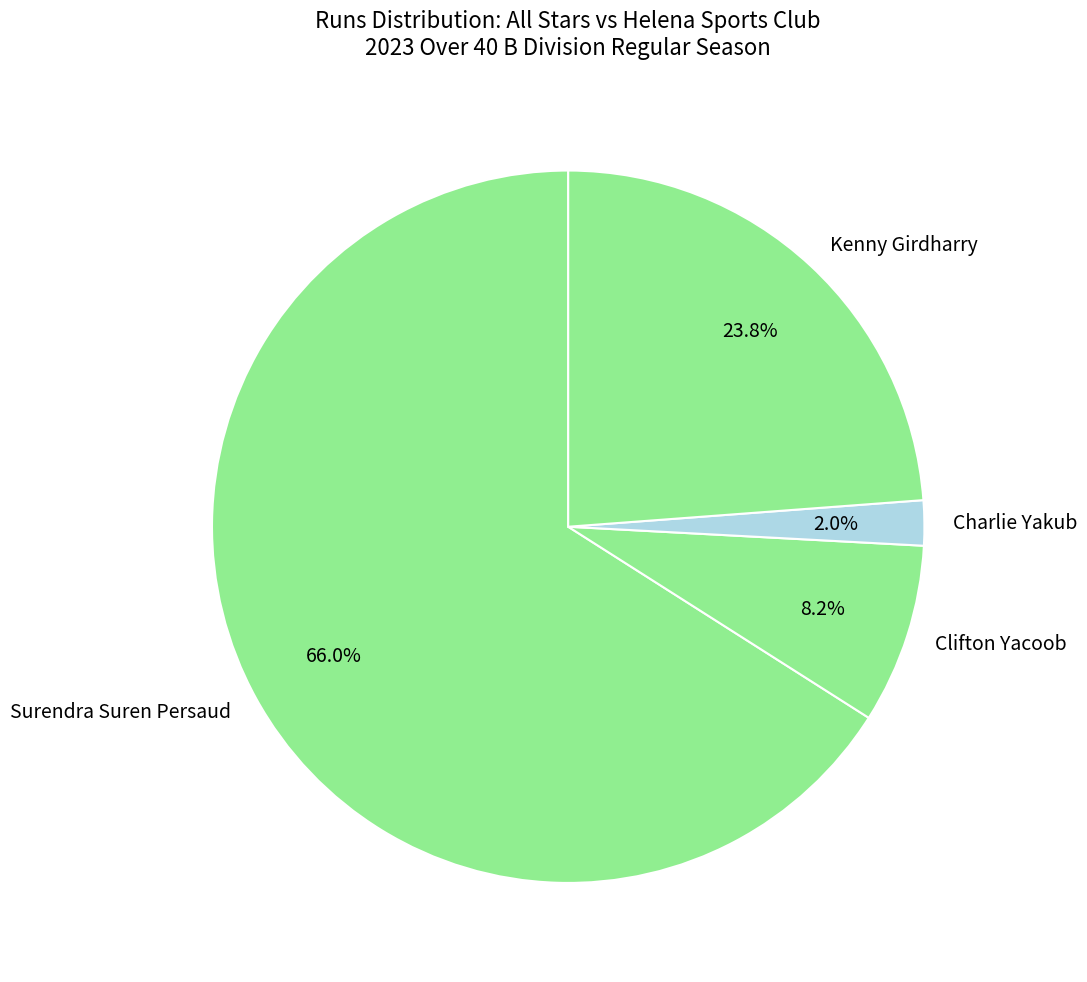

To the nearest percent, what percentage of the pie is Kenny Girdharry?

24%